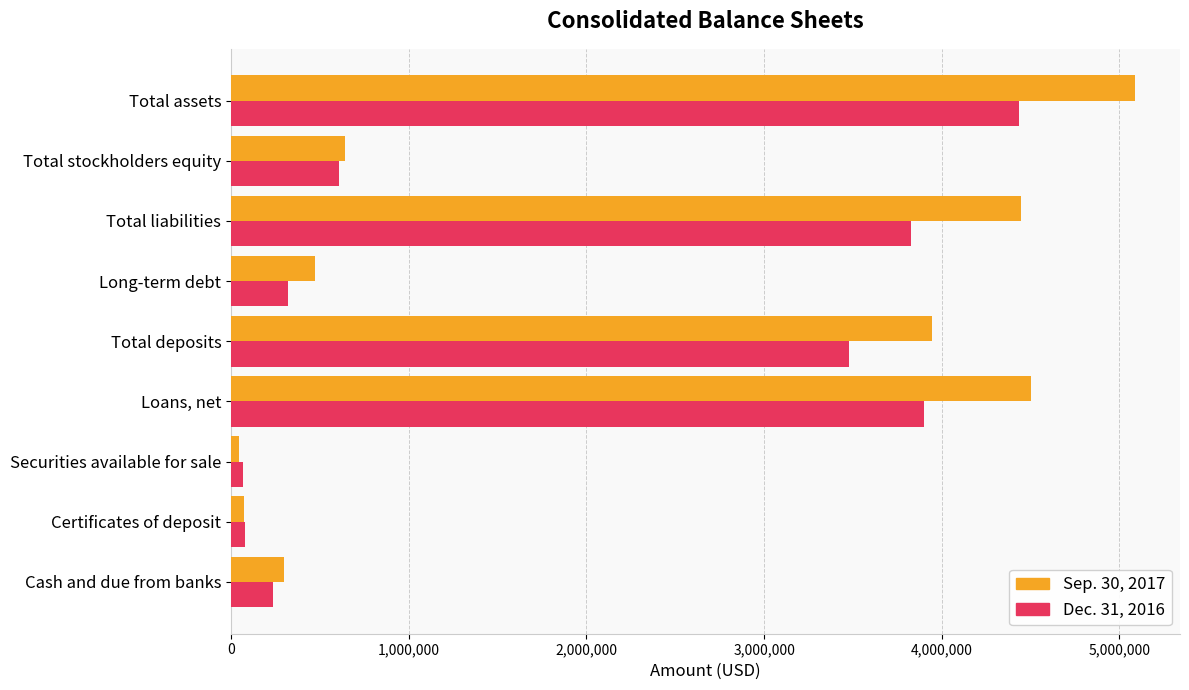

Is it true that Sep. 30, 2017 equals 651573 at Long-term debt?

False